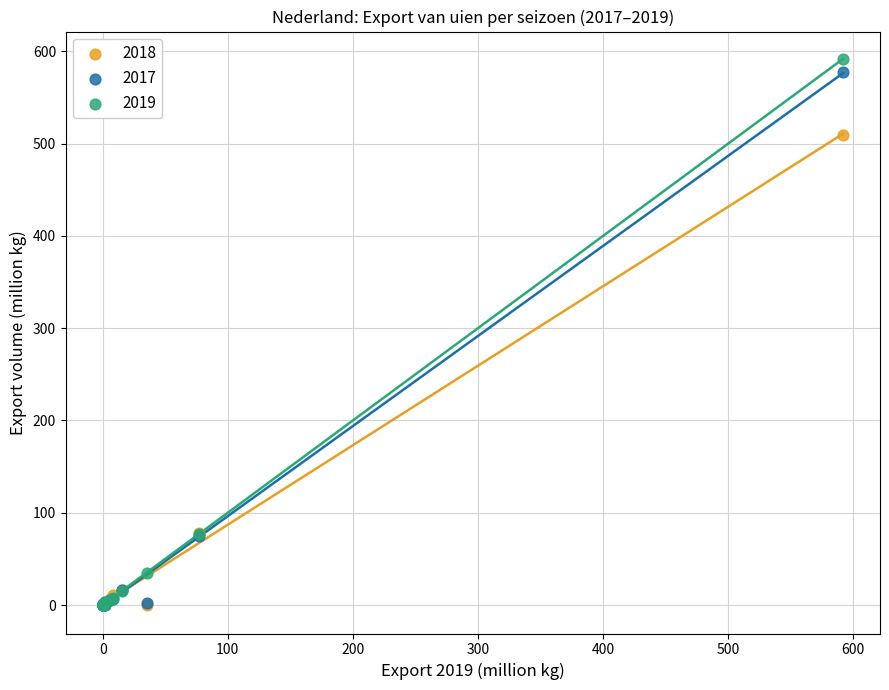

What are all the series names shown in the legend?

2018, 2017, 2019